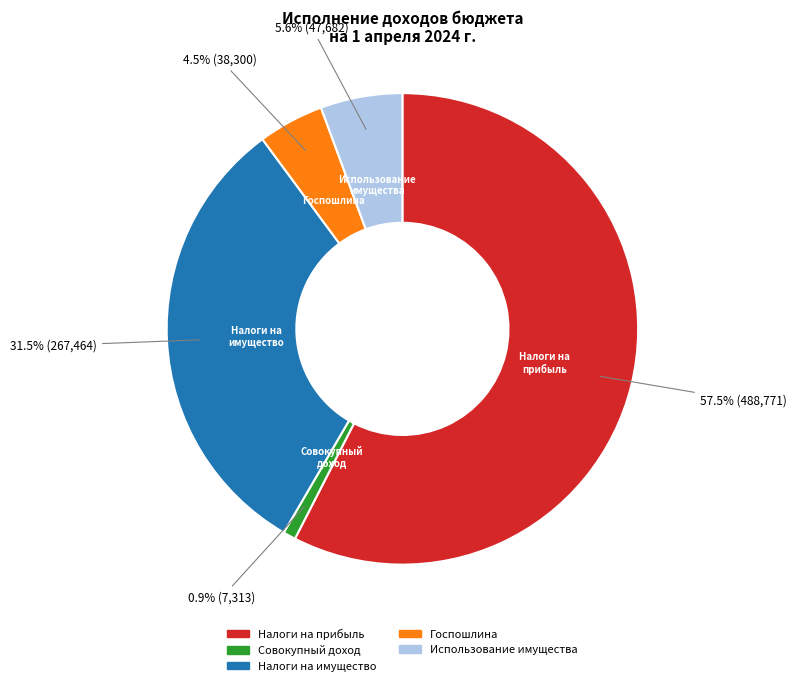

Does any single category account for the majority?

Yes